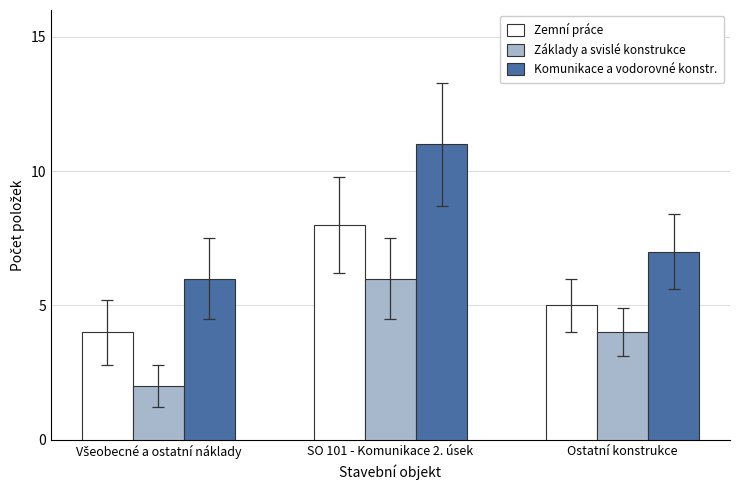

Which series has the largest range (max minus min)?

Komunikace a vodorovné konstr.